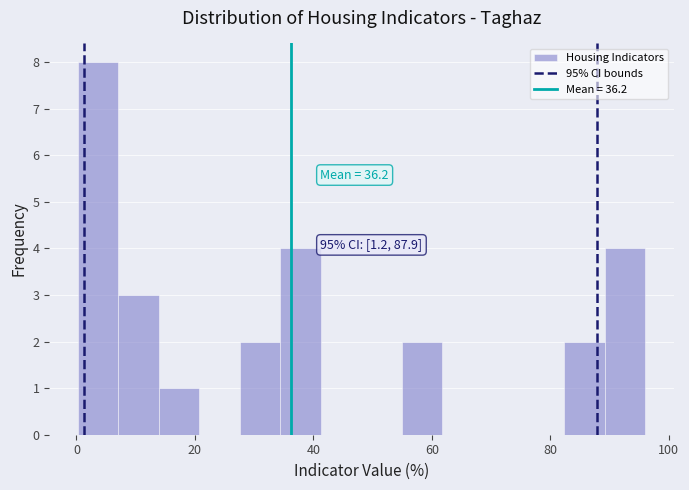

Around what value on the x-axis is the tallest bar? Give the approximate position of its centre, as read against the axis.

4